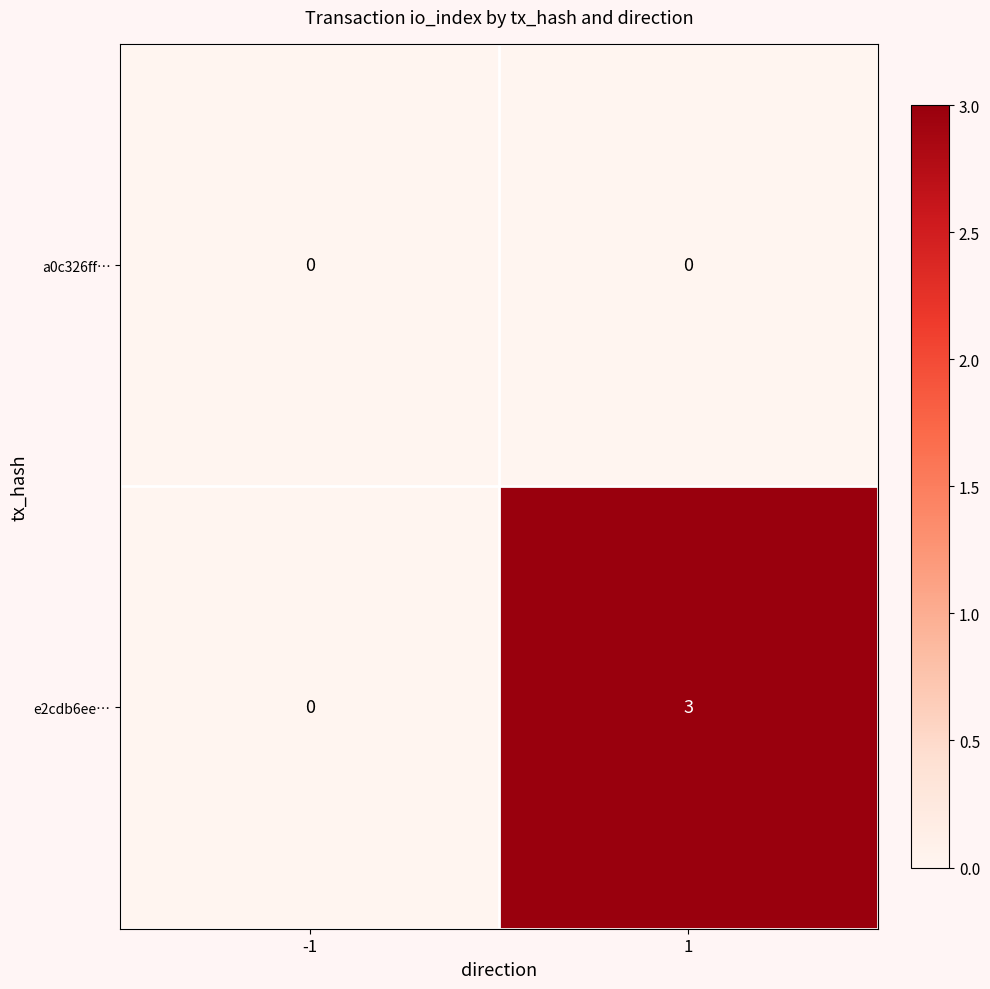

Which series has the widest spread of values?

e2cdb6ee…